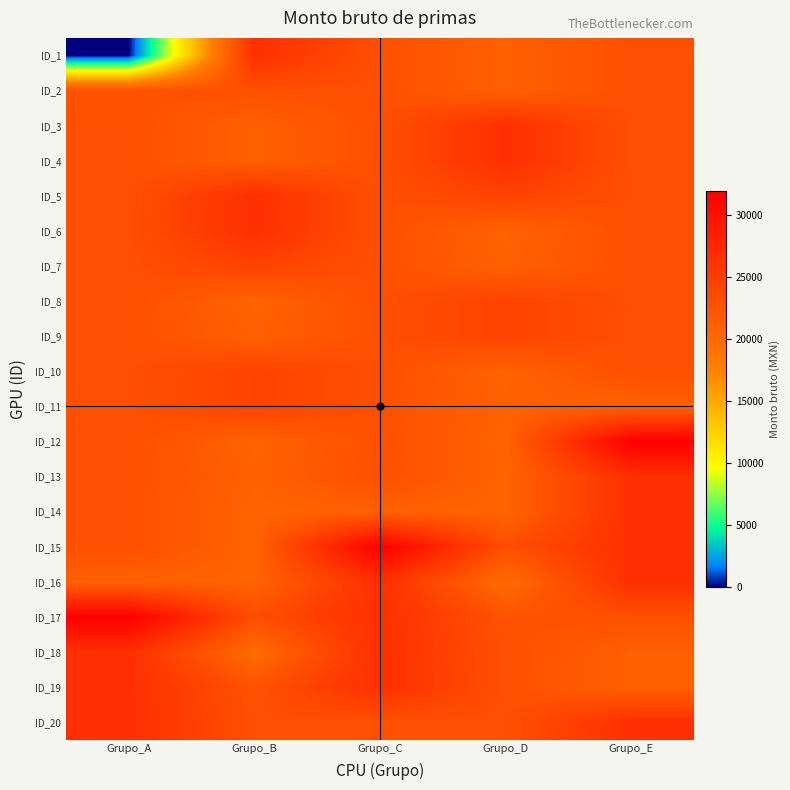

Reading right to left, extract all data points from this chart.

ID_1: Grupo_E=22982.0	Grupo_D=21064.2	Grupo_C=22936.6	Grupo_B=26589.6	Grupo_A=0.0
ID_2: Grupo_E=22982.0	Grupo_D=21064.2	Grupo_C=22936.6	Grupo_B=22936.6	Grupo_A=22632.8
ID_3: Grupo_E=22982.0	Grupo_D=26589.6	Grupo_C=22982.0	Grupo_B=21064.2	Grupo_A=22982.0
ID_4: Grupo_E=22982.0	Grupo_D=26589.6	Grupo_C=22982.0	Grupo_B=21064.2	Grupo_A=22936.6
ID_5: Grupo_E=22982.0	Grupo_D=24419.0	Grupo_C=22982.0	Grupo_B=26589.6	Grupo_A=22936.6
ID_6: Grupo_E=22982.0	Grupo_D=20785.2	Grupo_C=22982.0	Grupo_B=26589.6	Grupo_A=22982.0
ID_7: Grupo_E=22982.0	Grupo_D=21064.2	Grupo_C=22982.0	Grupo_B=24419.0	Grupo_A=22982.0
ID_8: Grupo_E=22982.0	Grupo_D=24419.0	Grupo_C=22982.0	Grupo_B=20785.2	Grupo_A=22982.0
ID_9: Grupo_E=22936.6	Grupo_D=24419.0	Grupo_C=22982.0	Grupo_B=21064.2	Grupo_A=22982.0
ID_10: Grupo_E=22982.0	Grupo_D=20785.2	Grupo_C=22982.0	Grupo_B=24419.0	Grupo_A=22982.0
ID_11: Grupo_E=21064.2	Grupo_D=20965.7	Grupo_C=22982.0	Grupo_B=24419.0	Grupo_A=22982.0
ID_12: Grupo_E=31962.5	Grupo_D=20722.1	Grupo_C=22936.6	Grupo_B=20785.2	Grupo_A=22982.0
ID_13: Grupo_E=26635.1	Grupo_D=20722.1	Grupo_C=22982.0	Grupo_B=20965.7	Grupo_A=22982.0
ID_14: Grupo_E=26589.6	Grupo_D=20722.1	Grupo_C=21064.2	Grupo_B=20722.1	Grupo_A=22936.6
ID_15: Grupo_E=26589.6	Grupo_D=23085.9	Grupo_C=31962.5	Grupo_B=20722.1	Grupo_A=22982.0
ID_16: Grupo_E=26589.6	Grupo_D=19731.1	Grupo_C=26635.1	Grupo_B=20722.1	Grupo_A=21064.2
ID_17: Grupo_E=22936.6	Grupo_D=22632.8	Grupo_C=26589.6	Grupo_B=23085.9	Grupo_A=31962.5
ID_18: Grupo_E=21064.2	Grupo_D=22982.0	Grupo_C=26589.6	Grupo_B=19731.1	Grupo_A=26635.1
ID_19: Grupo_E=21064.2	Grupo_D=22936.6	Grupo_C=26589.6	Grupo_B=22632.8	Grupo_A=26589.6
ID_20: Grupo_E=26589.6	Grupo_D=22936.6	Grupo_C=22936.6	Grupo_B=22982.0	Grupo_A=26589.6